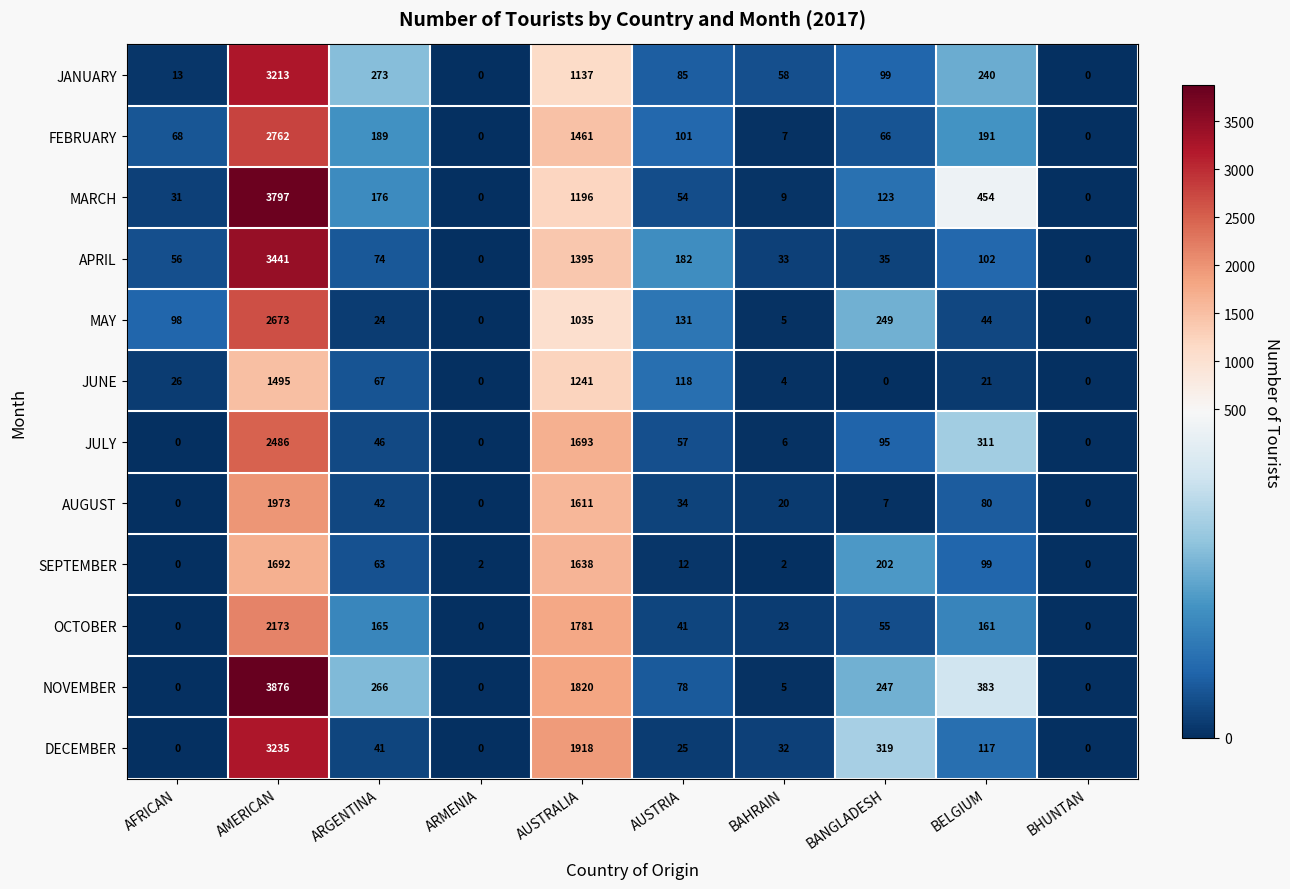

Rank the series by their maximum value, from highest to lowest.

NOVEMBER, MARCH, APRIL, DECEMBER, JANUARY, FEBRUARY, MAY, JULY, OCTOBER, AUGUST, SEPTEMBER, JUNE